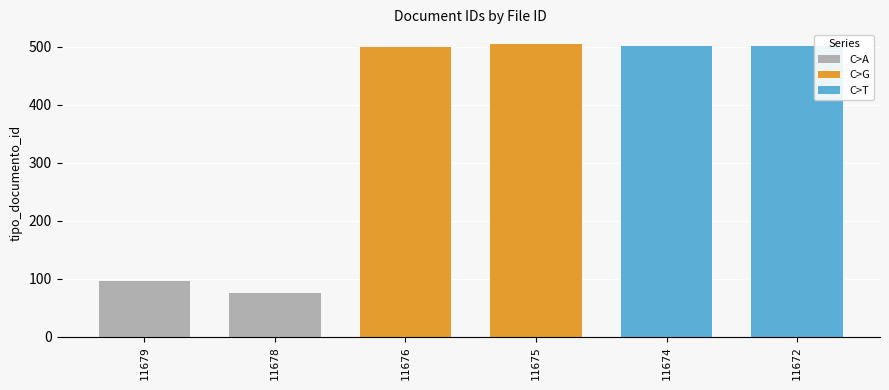

What is the sum of all values?

2179